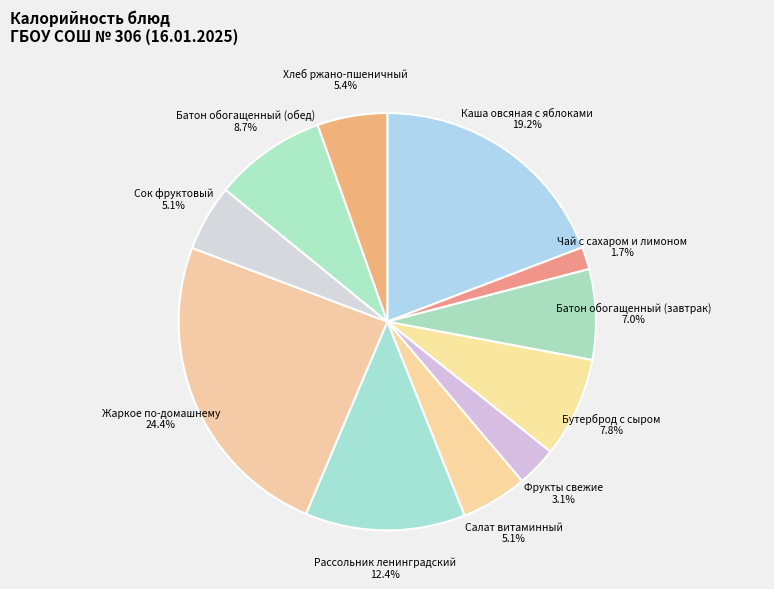

To the nearest percent, what is the average slice percentage?

9%